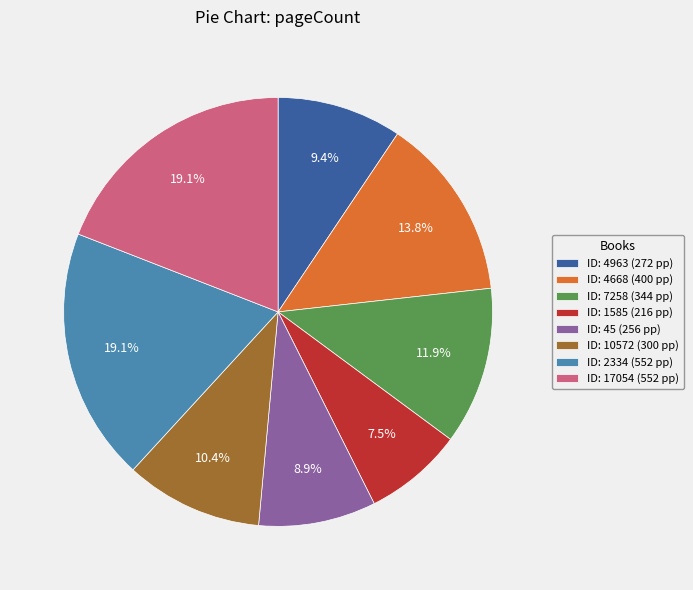

Which slice is the smallest?

ID: 1585 (216 pp)